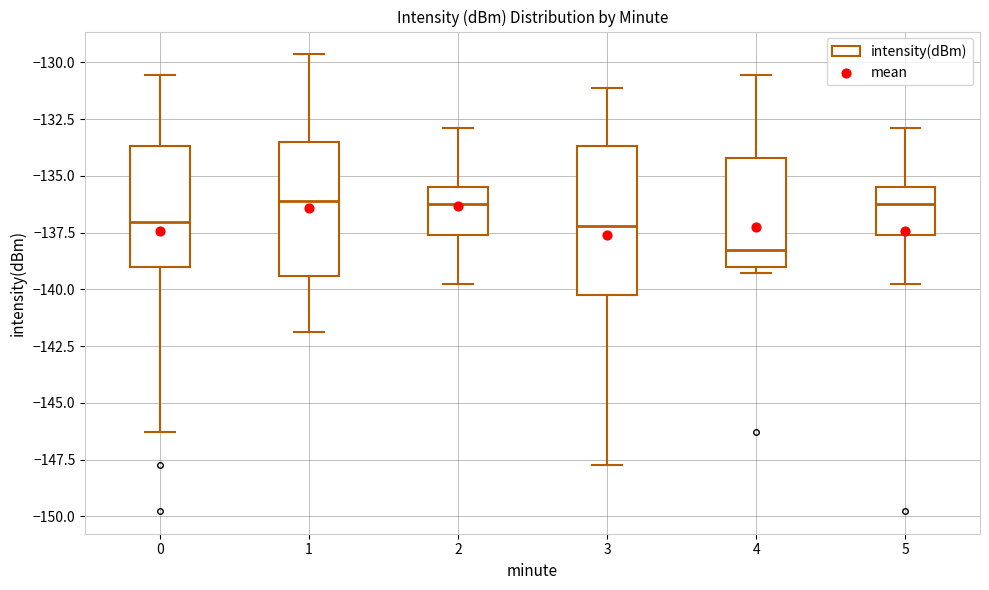

Where is the upper edge of the box at x = 4 on the y-axis? The values are not printed on the chart, so give them approximately, as read against the axis.

-134.0